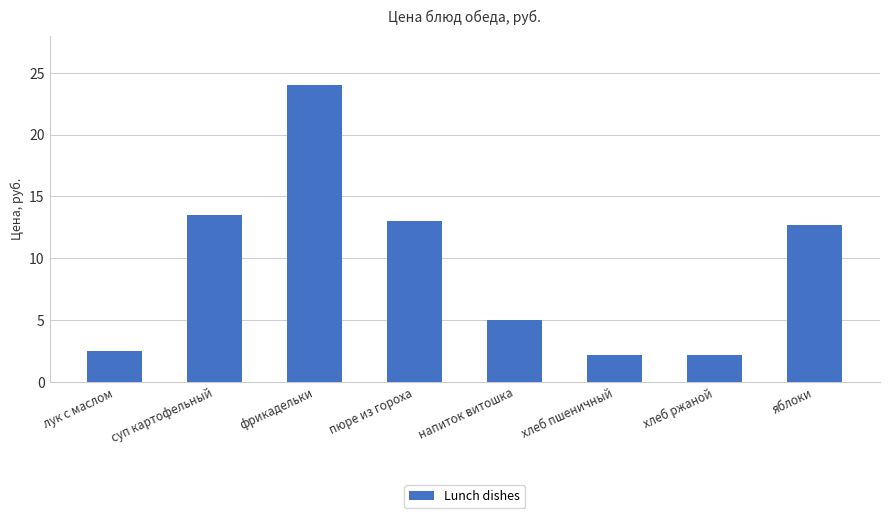

What is the maximum value shown in the chart?

24.0